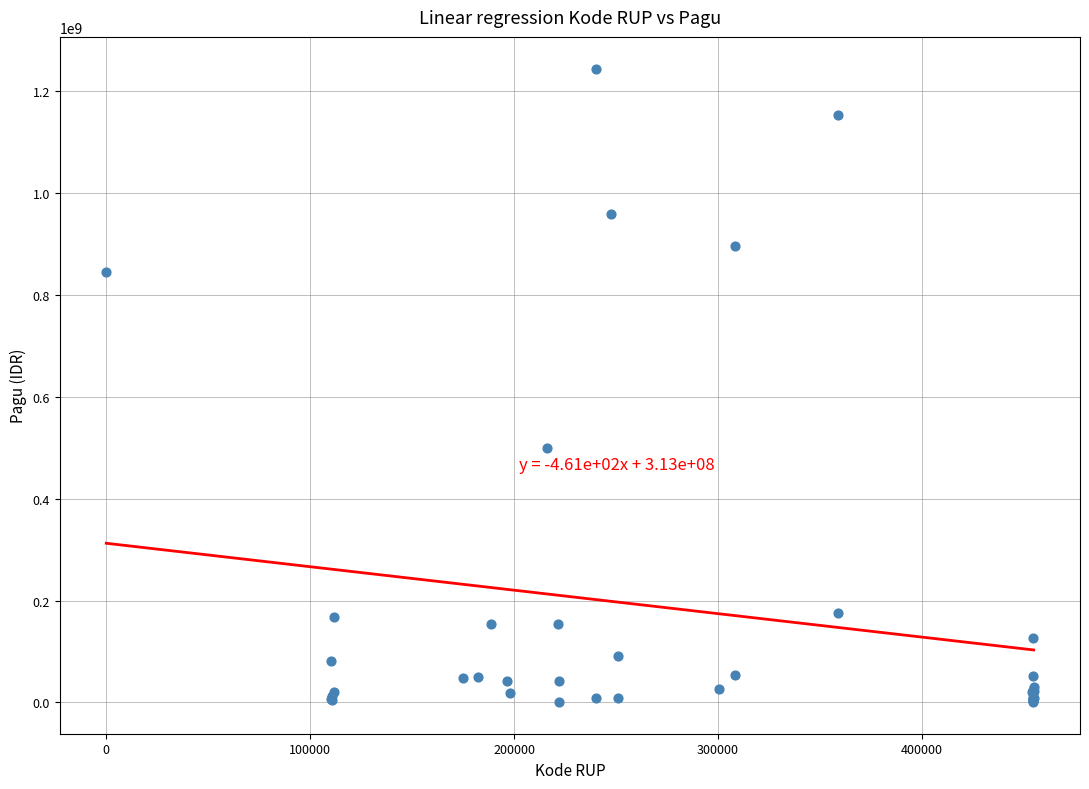

What Y value in the scatter plot is closest to 622840000?

499932000